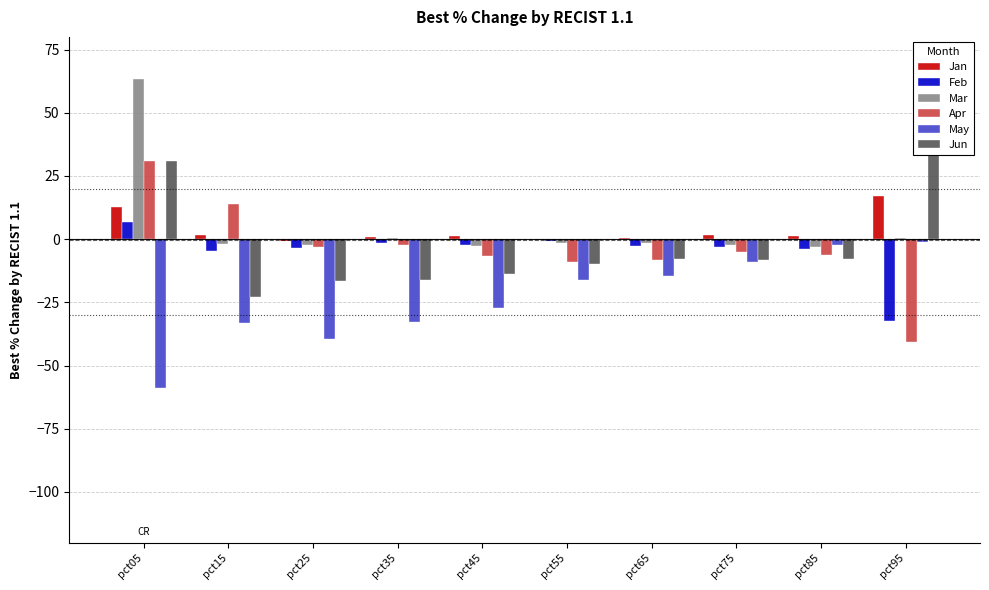

Reading left to right, what are all the values shown in this chart?

Jan: 12.6	1.5	-0.7	0.8	1.2	-0.2	0.4	1.5	1.4	17.2
Feb: 6.9	-4.8	-3.4	-1.6	-2.5	-0.9	-2.9	-3.0	-4.0	-32.4
Mar: 63.5	-1.8	-2.2	0.3	-2.6	-1.7	-1.4	-2.3	-3.2	0.6
Apr: 30.8	14.0	-3.0	-2.2	-6.8	-9.0	-8.1	-5.2	-6.3	-40.7
May: -58.8	-33.2	-39.4	-32.9	-27.2	-16.1	-14.7	-9.0	-2.3	-1.0
Jun: 31.0	-22.9	-16.6	-16.1	-13.9	-9.6	-8.0	-8.4	-8.0	35.0